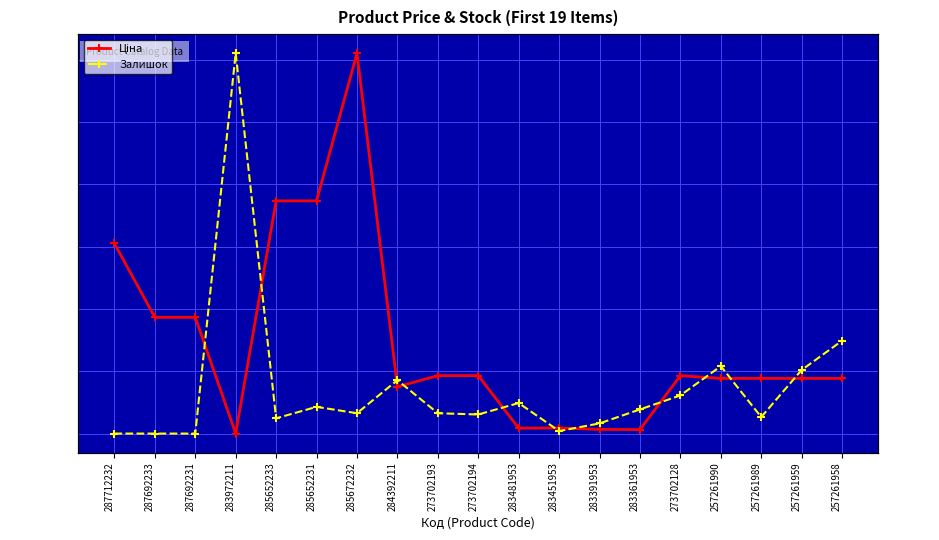

What is the maximum value for Залишок?

299.0